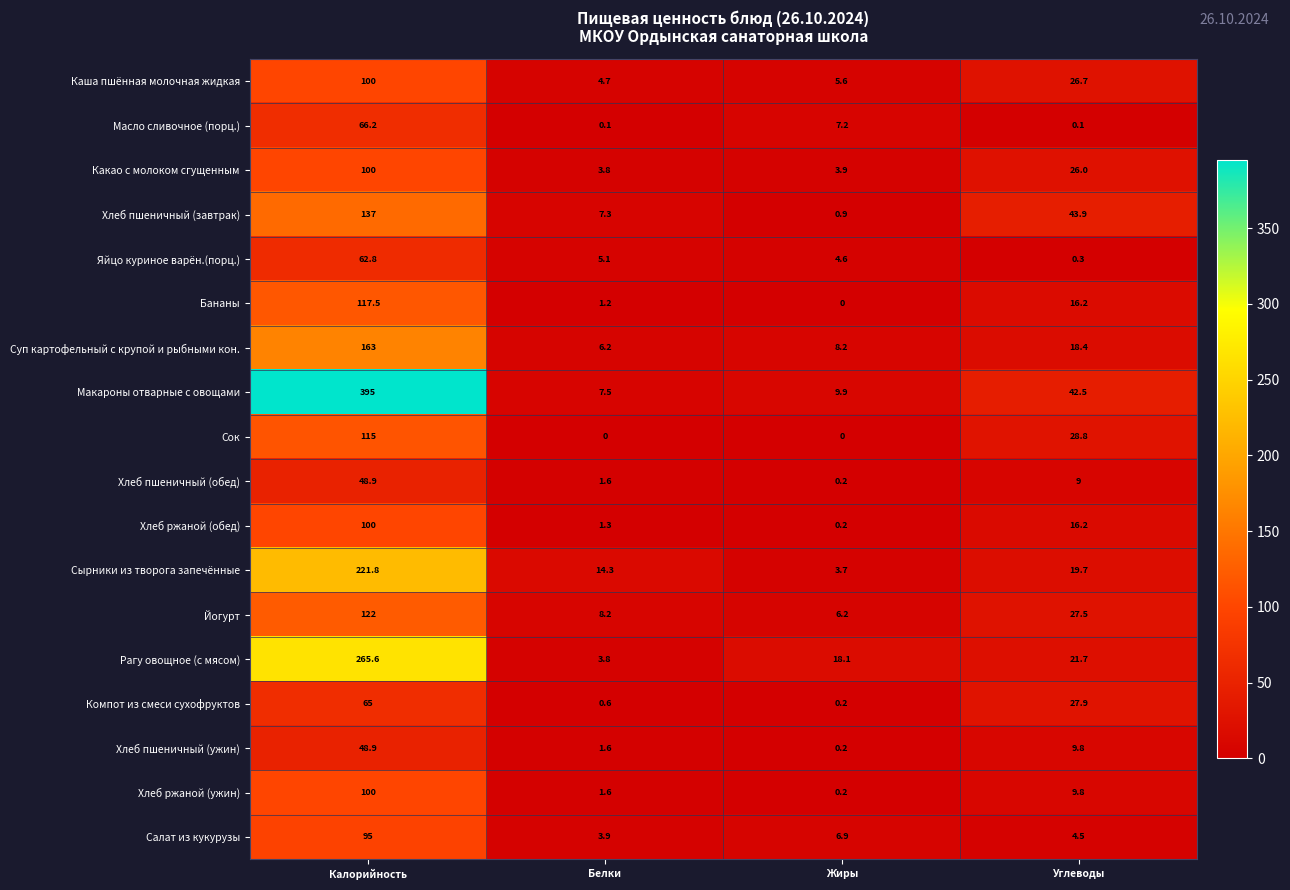

Rank the categories by Хлеб ржаной (обед) value from highest to lowest.

Калорийность, Углеводы, Белки, Жиры